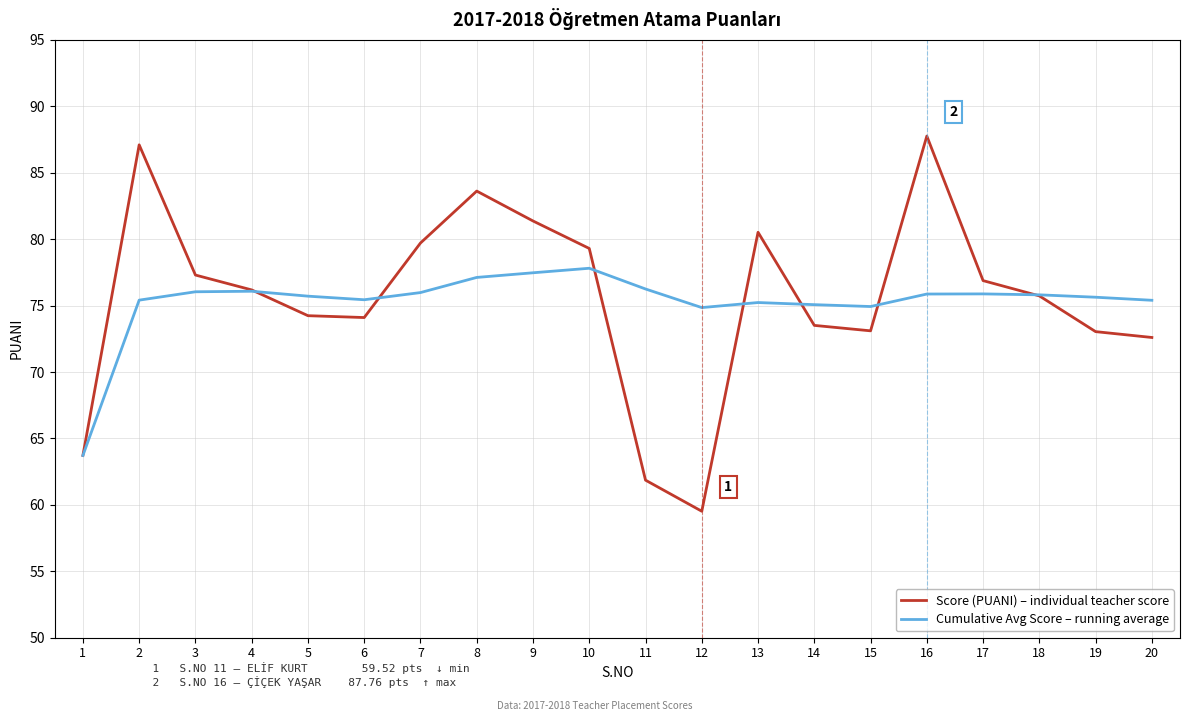

The Score (PUANI) – individual teacher score series shows 16.8 at 20. True or false?

False